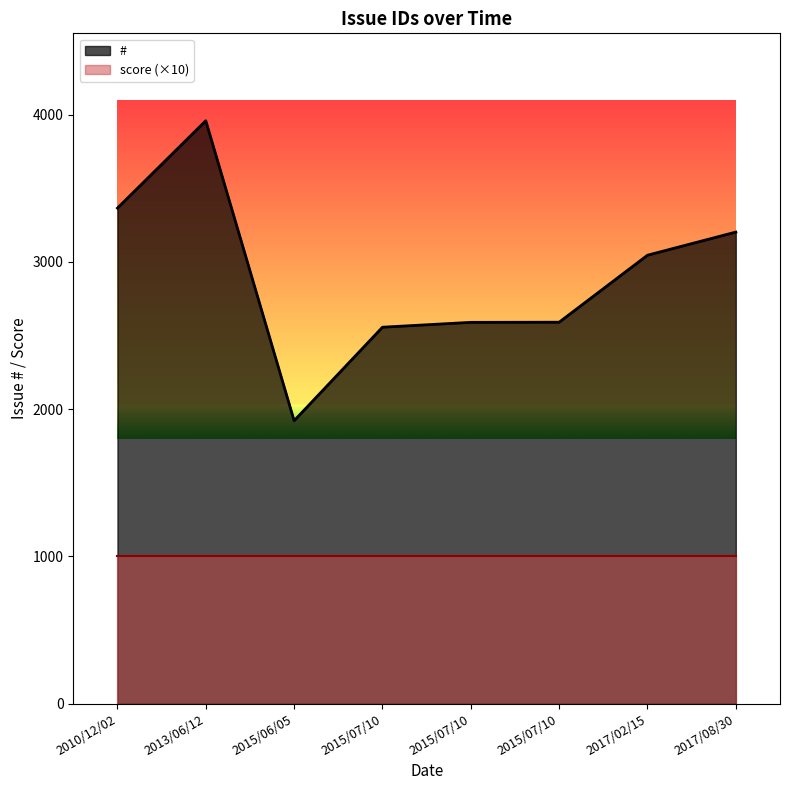

Reading left to right, transcribe all the data shown in this chart.

2010/12/02=3365	2013/06/12=3958	2015/06/05=1921	2015/07/10=2556	2015/07/10=2589	2015/07/10=2590	2017/02/15=3045	2017/08/30=3202